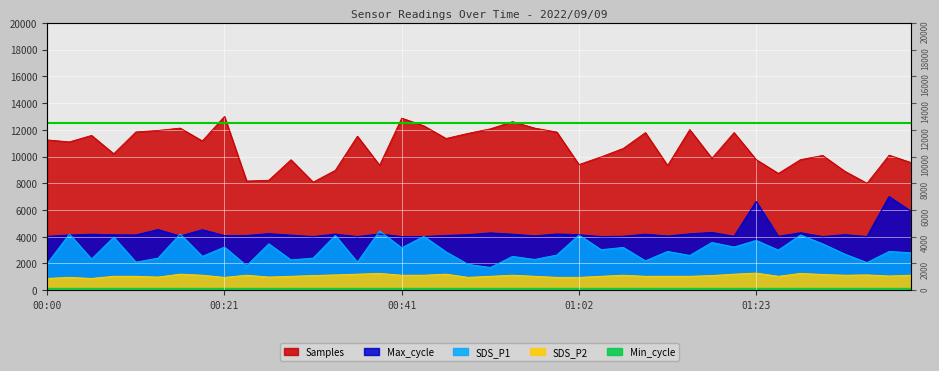

What is the label of the 18th point from the right?

00:57